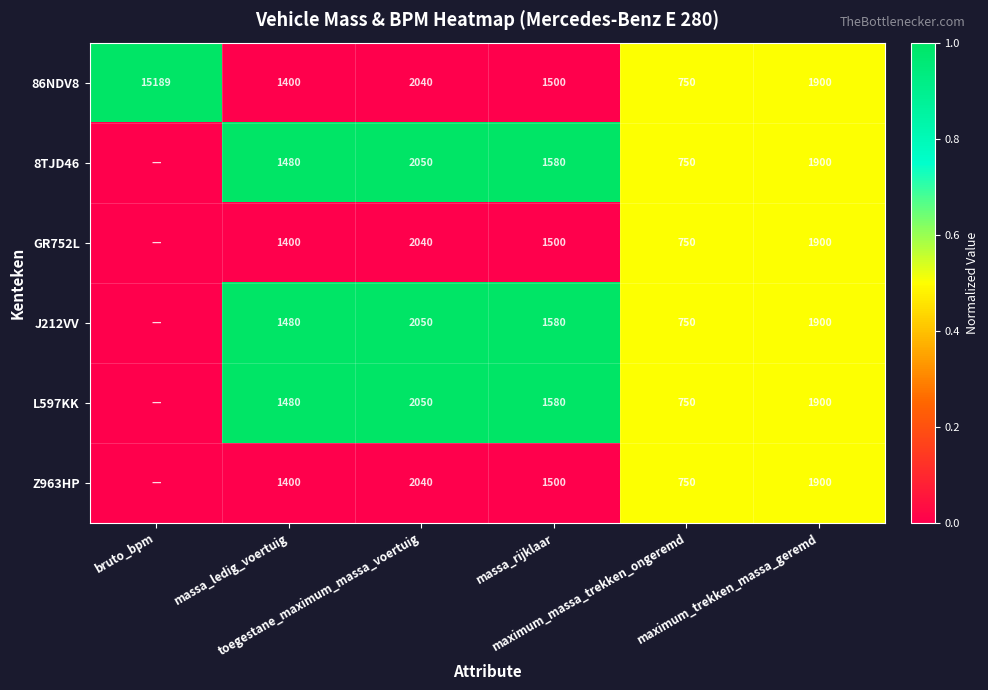

Read the J212VV value at toegestane_maximum_massa_voertuig.

1.0